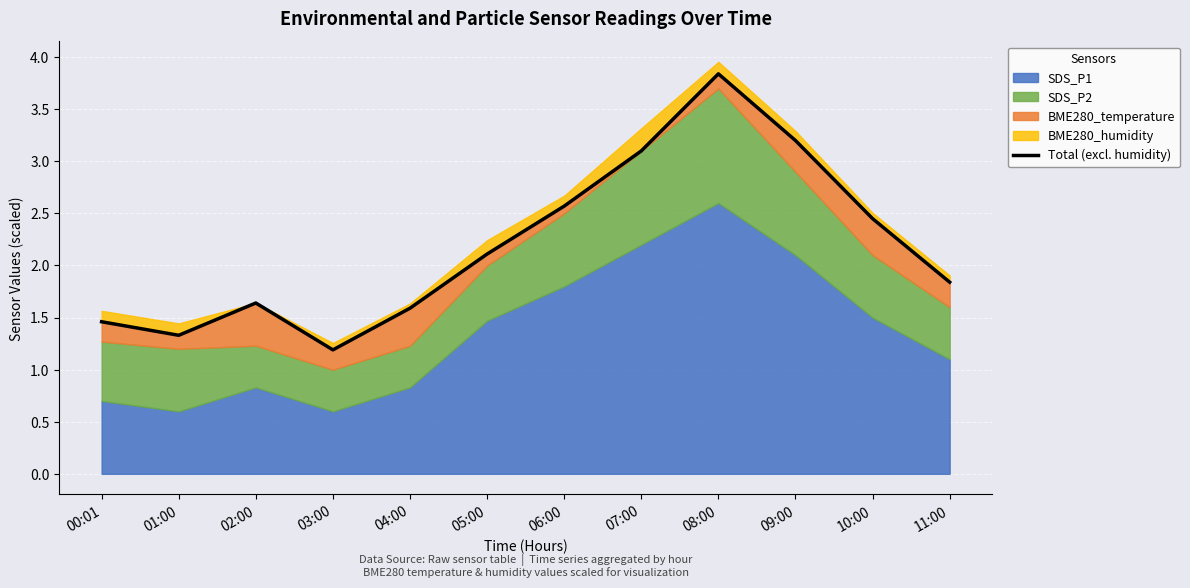

Reading left to right, list all the values displayed in this chart.

1.5	1.3	1.6	1.2	1.6	2.1	2.6	3.1	3.8	3.2	2.4	1.8